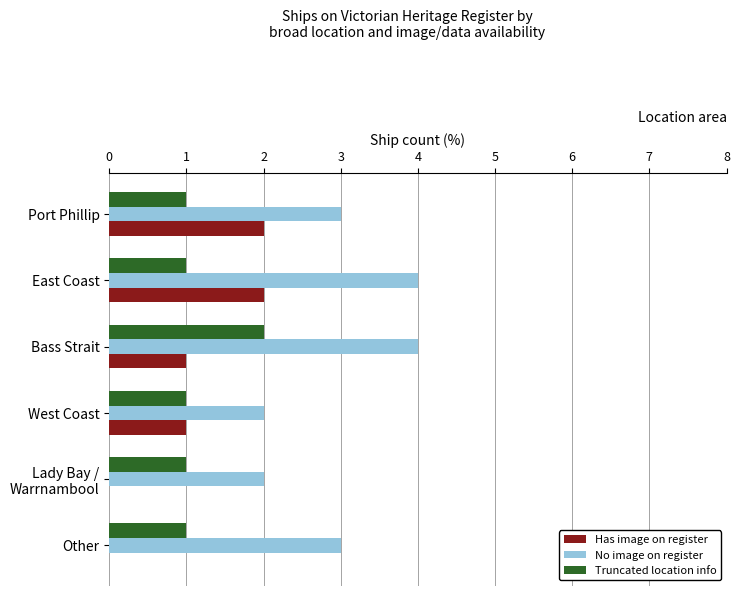

What are all the series names shown in the legend?

Has image on register, No image on register, Truncated location info